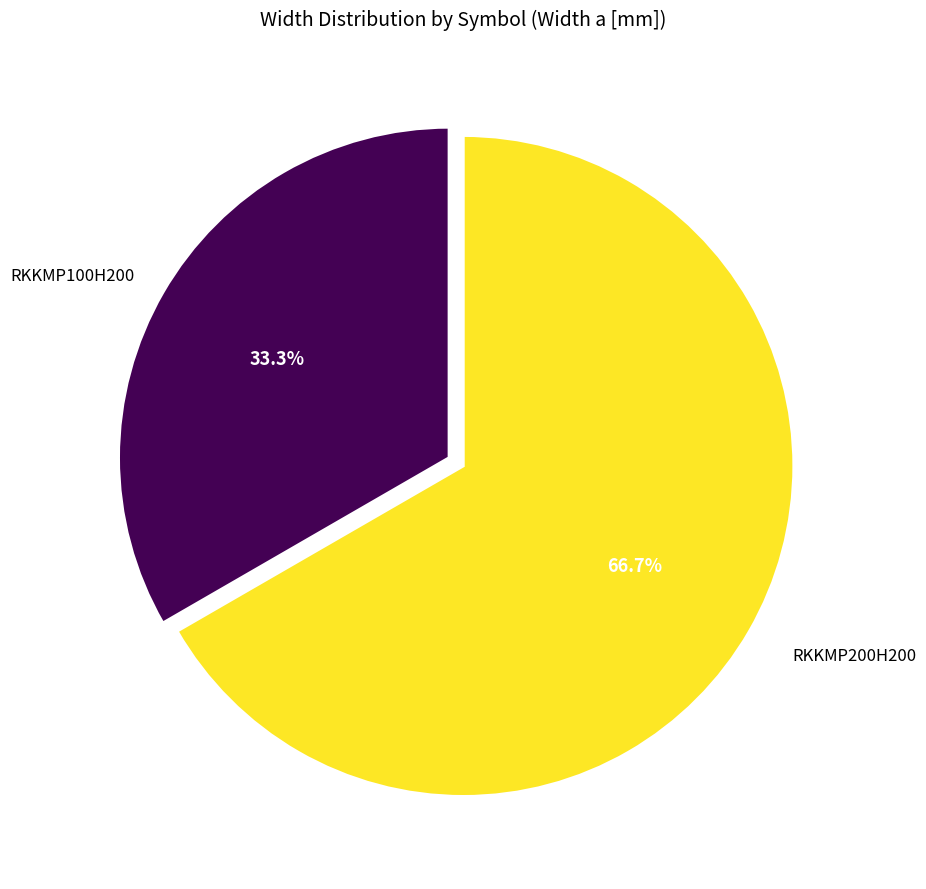

Rank the categories by value from highest to lowest.

RKKMP200H200, RKKMP100H200